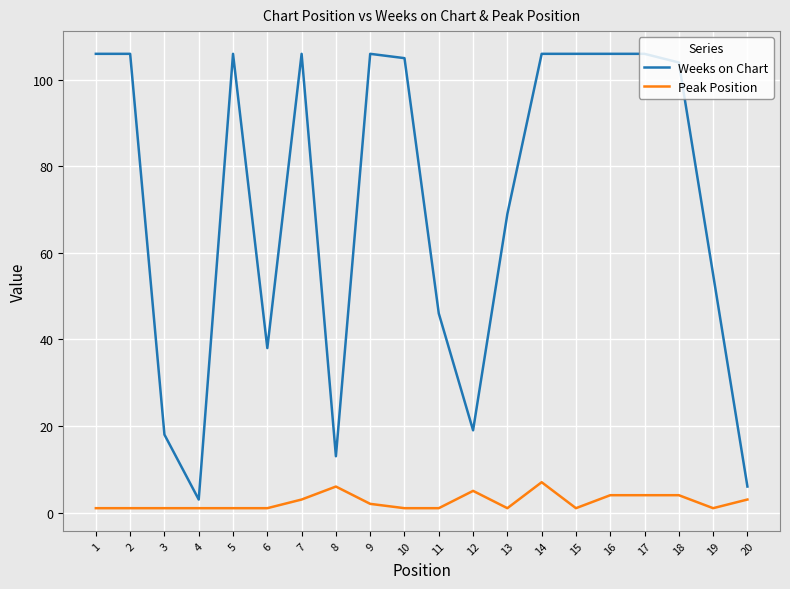

Which series has the largest range (max minus min)?

Weeks on Chart